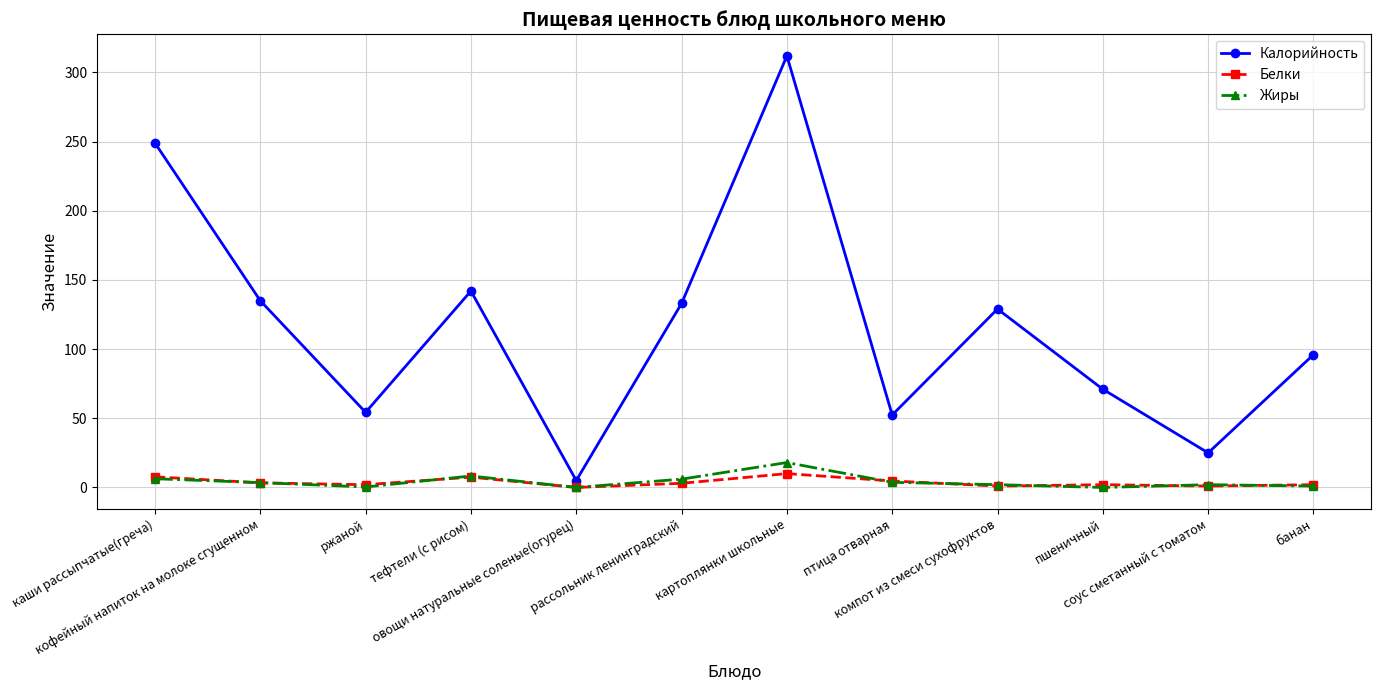

Which series has the largest range (max minus min)?

Калорийность